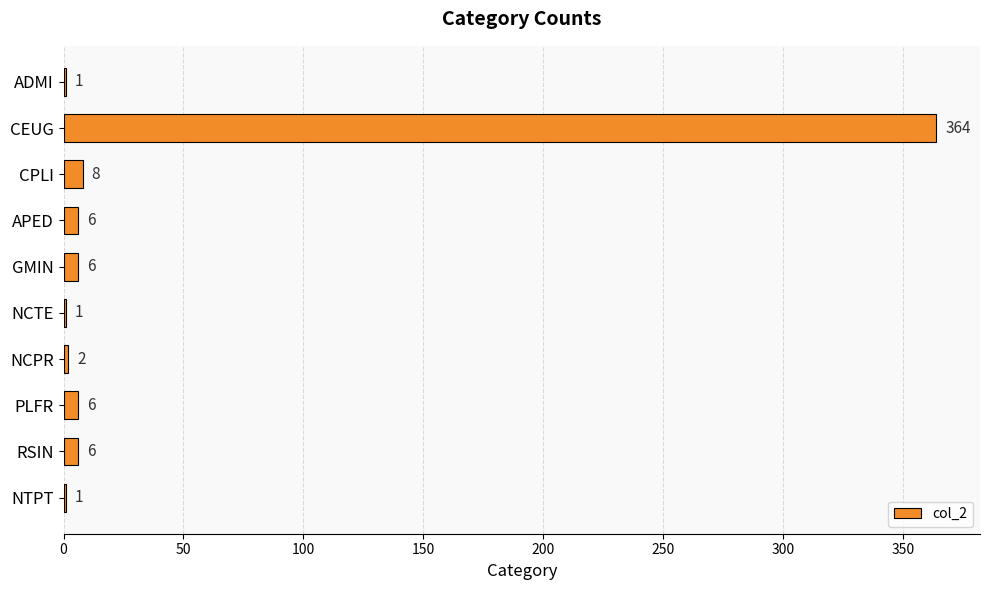

The value at GMIN is 6. True or false?

True